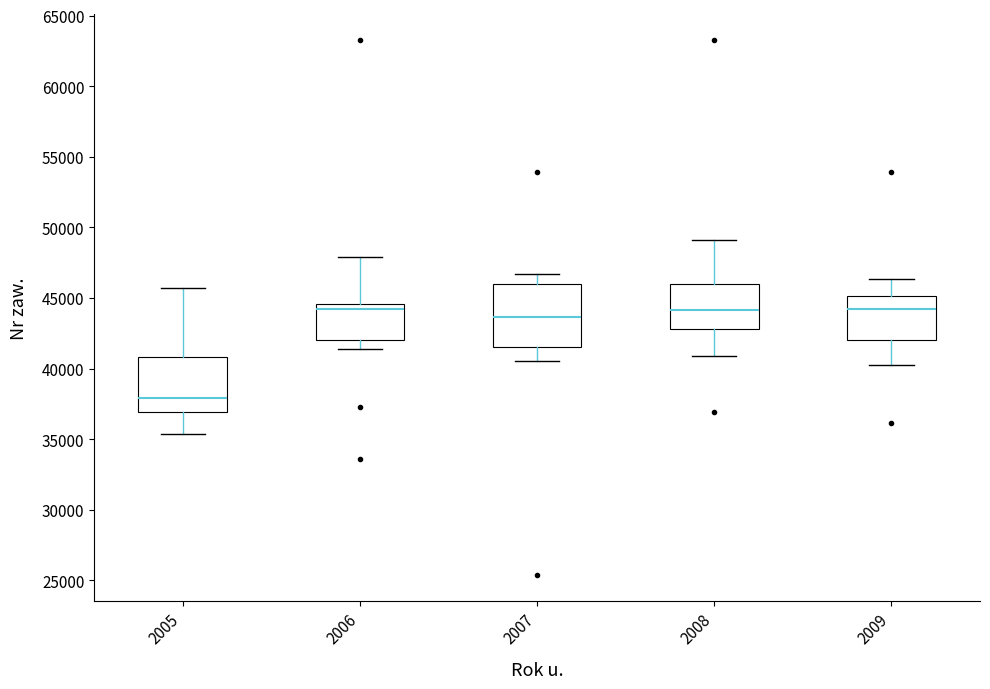

Comparing the boxes themselves (not the whiskers), which one is the tallest?

2007